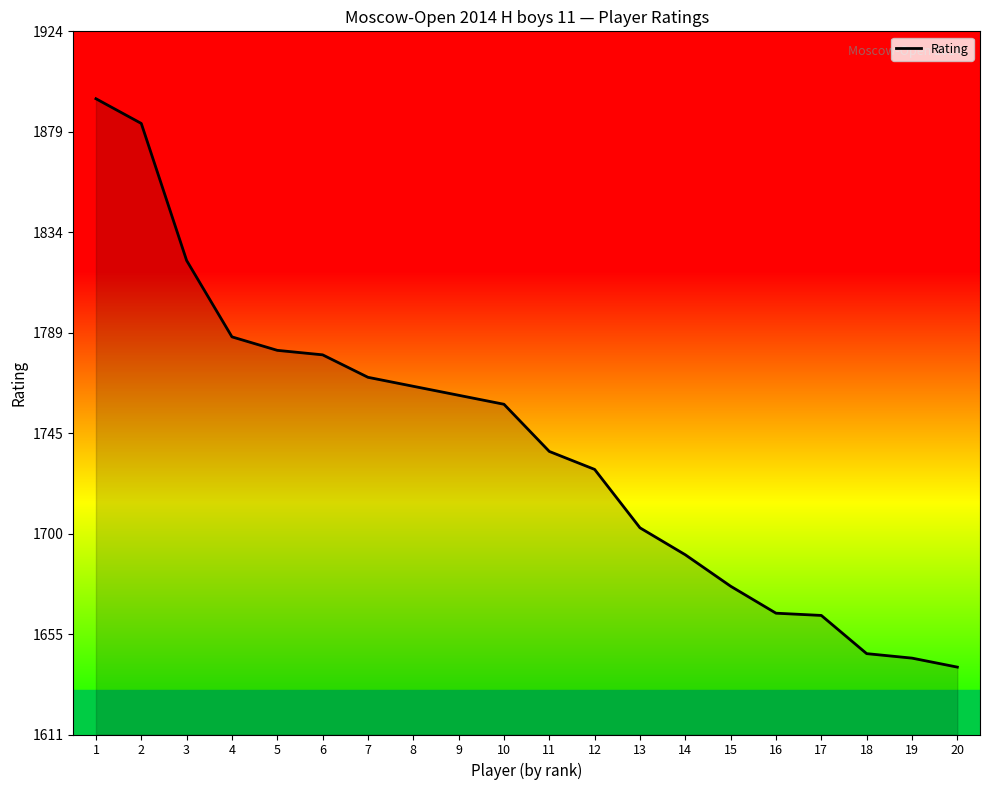

What is the sum of the values at 16 and 6?

3445